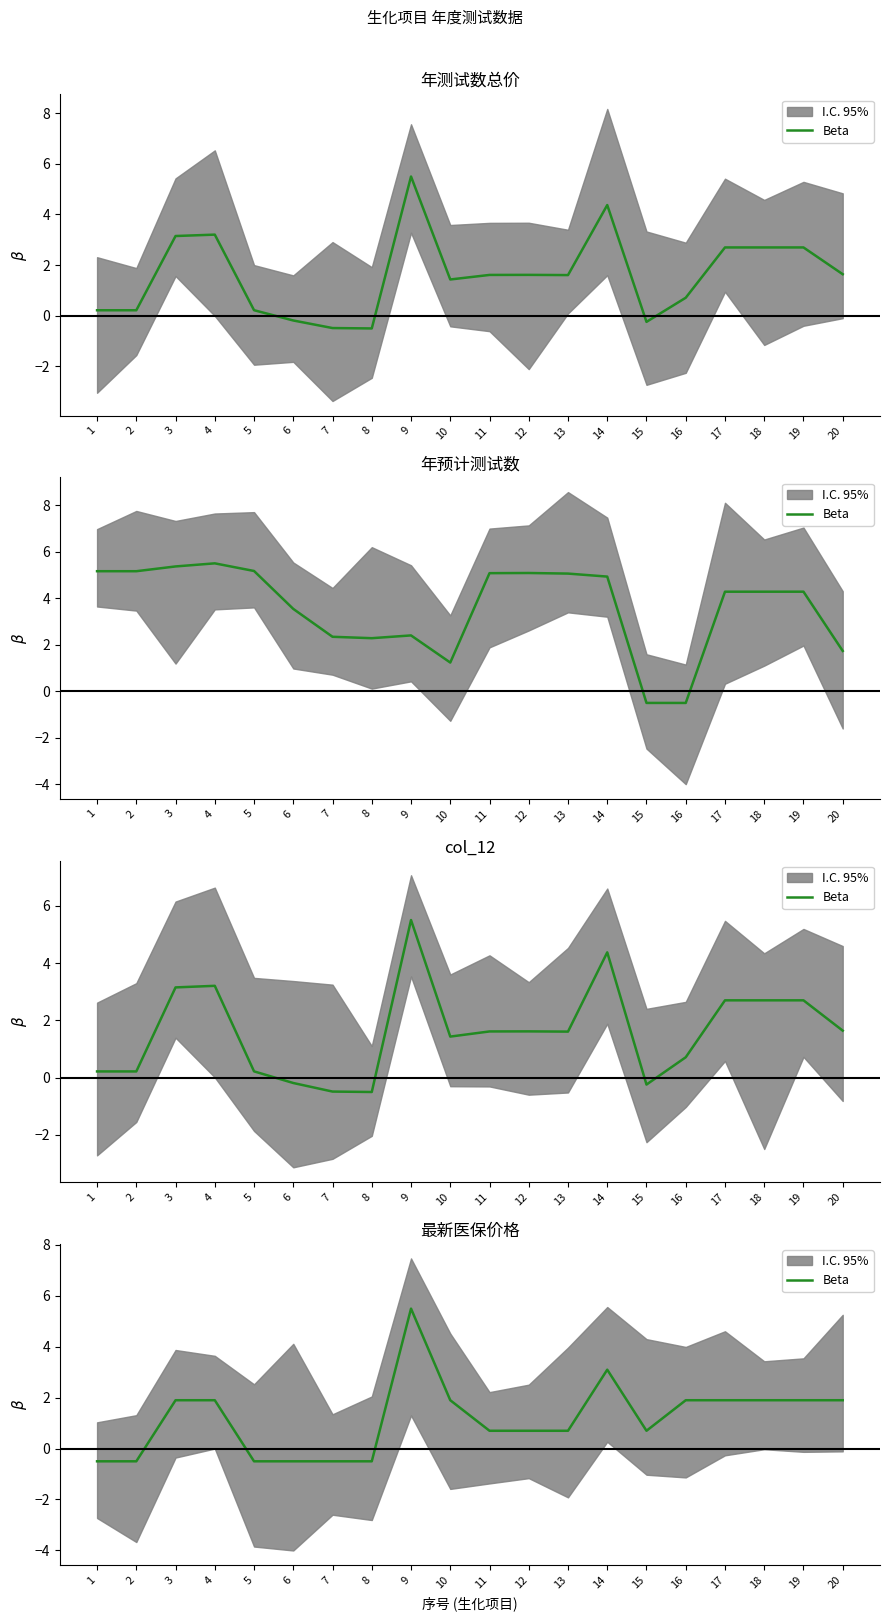

Where does the data first go above 1?

3